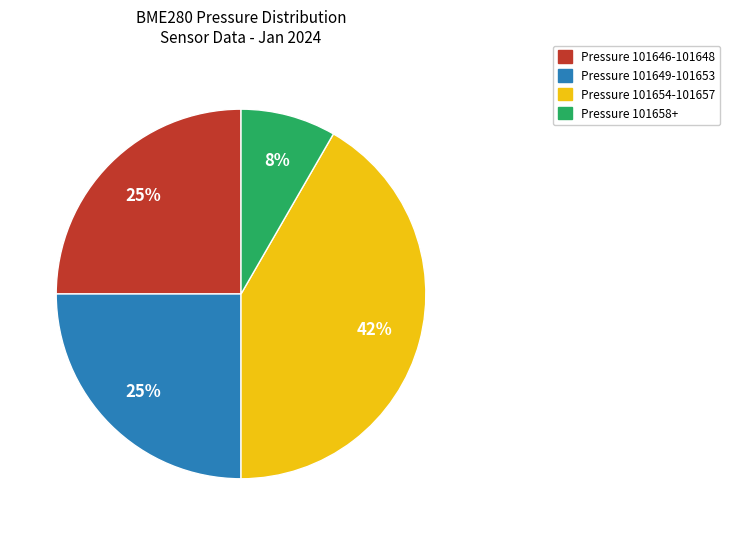

The Pressure 101646-101648 slice represents 25% of the pie. True or false?

True